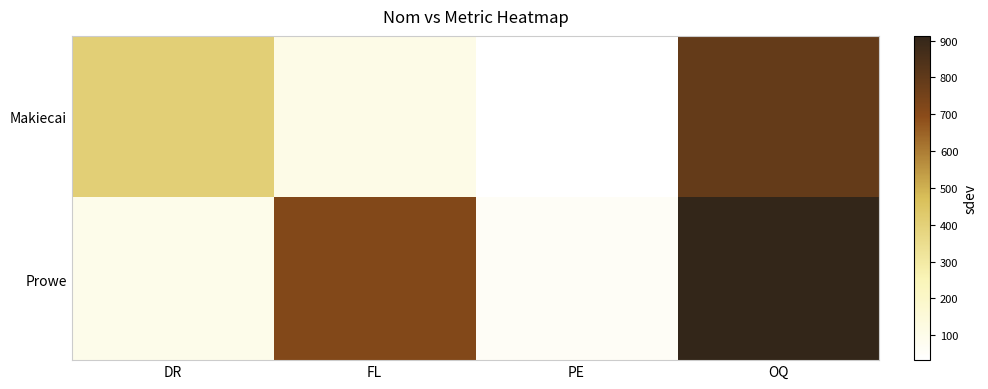

Reading left to right, extract all data points from this chart.

Makiecai: DR=405	FL=105	PE=32	OQ=790
Prowe: DR=94	FL=716	PE=62	OQ=913